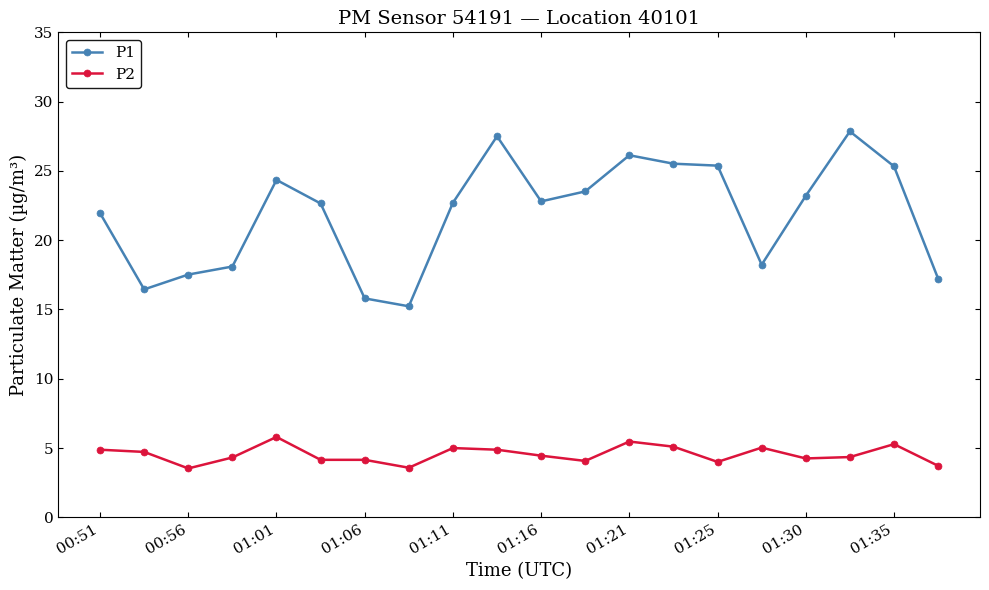

What is the sum of all P1 values?

437.4